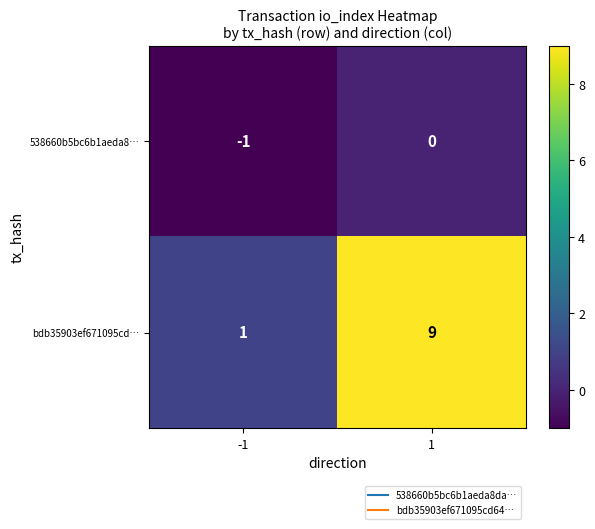

Reading left to right, transcribe all the data shown in this chart.

538660b5bc6b1aeda8…: -1	0
bdb35903ef671095cd…: 1	9